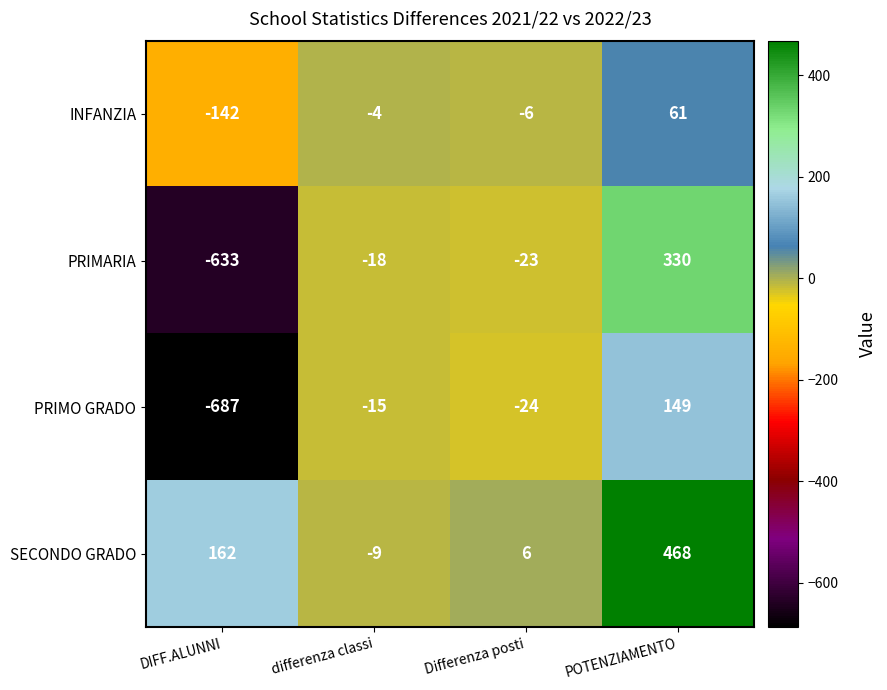

At which label is PRIMARIA closest to -151?

Differenza posti